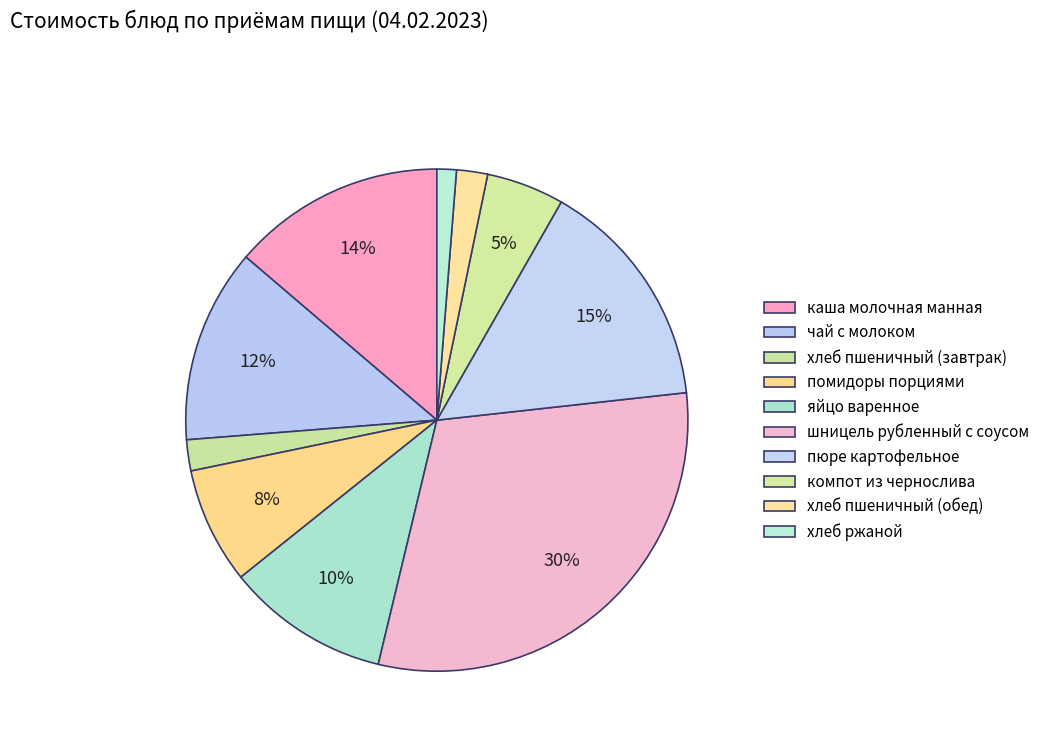

To the nearest percent, what is the difference between the largest and smallest slice percentages?

29%